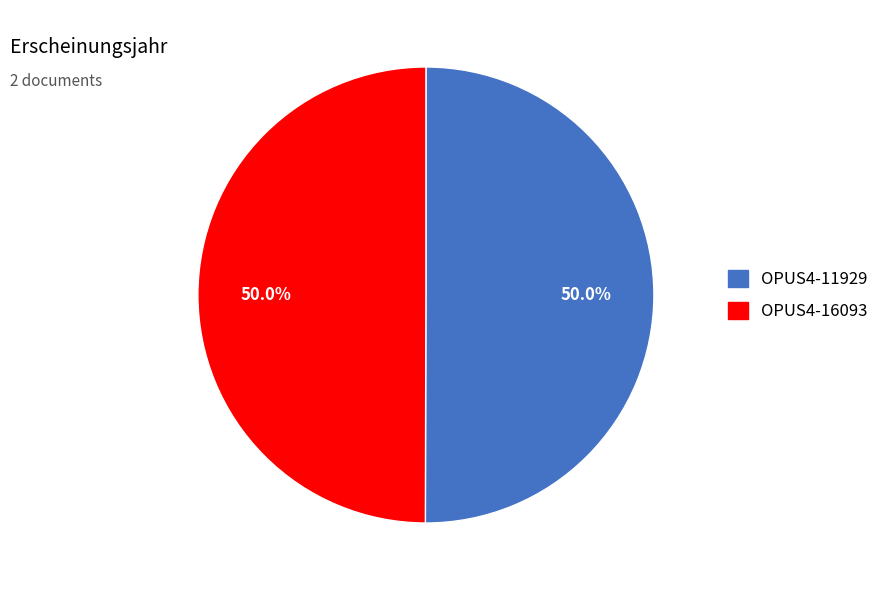

What is the ratio of the value at OPUS4-11929 to the value at OPUS4-16093?

1.0